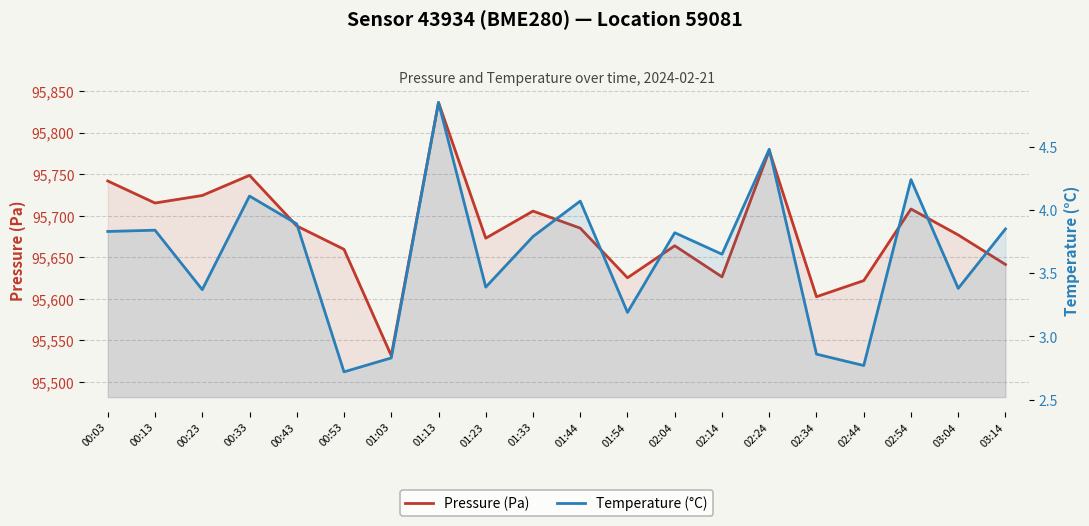

At which label is Temperature (°C) closest to 3?

02:34